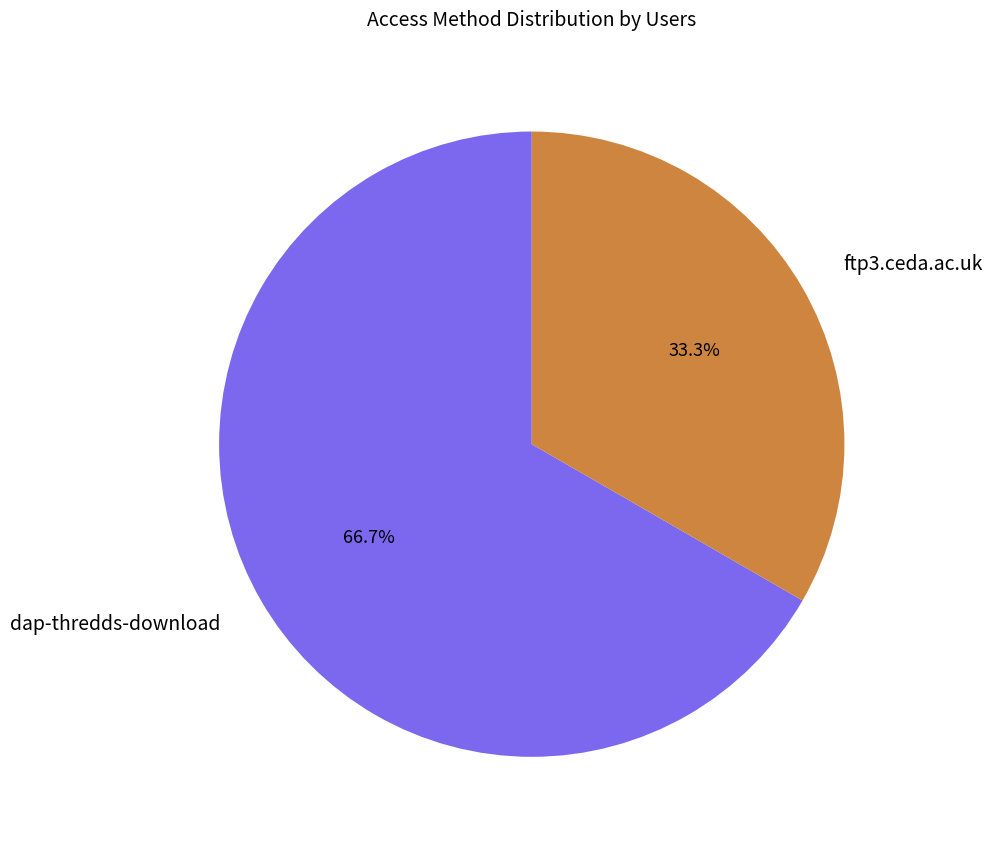

Which has a higher value, dap-thredds-download or ftp3.ceda.ac.uk?

dap-thredds-download